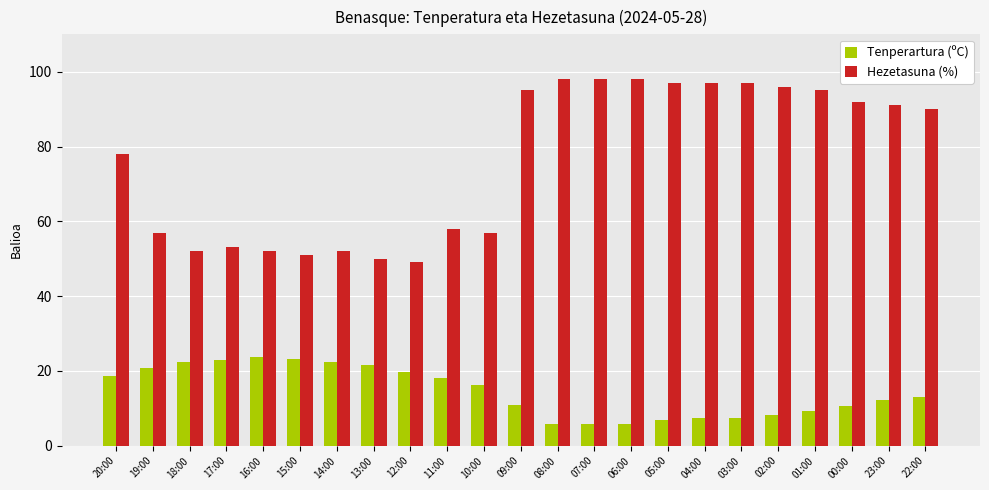

Between 14:00 and 00:00, which series saw the biggest shift?

Hezetasuna (%)